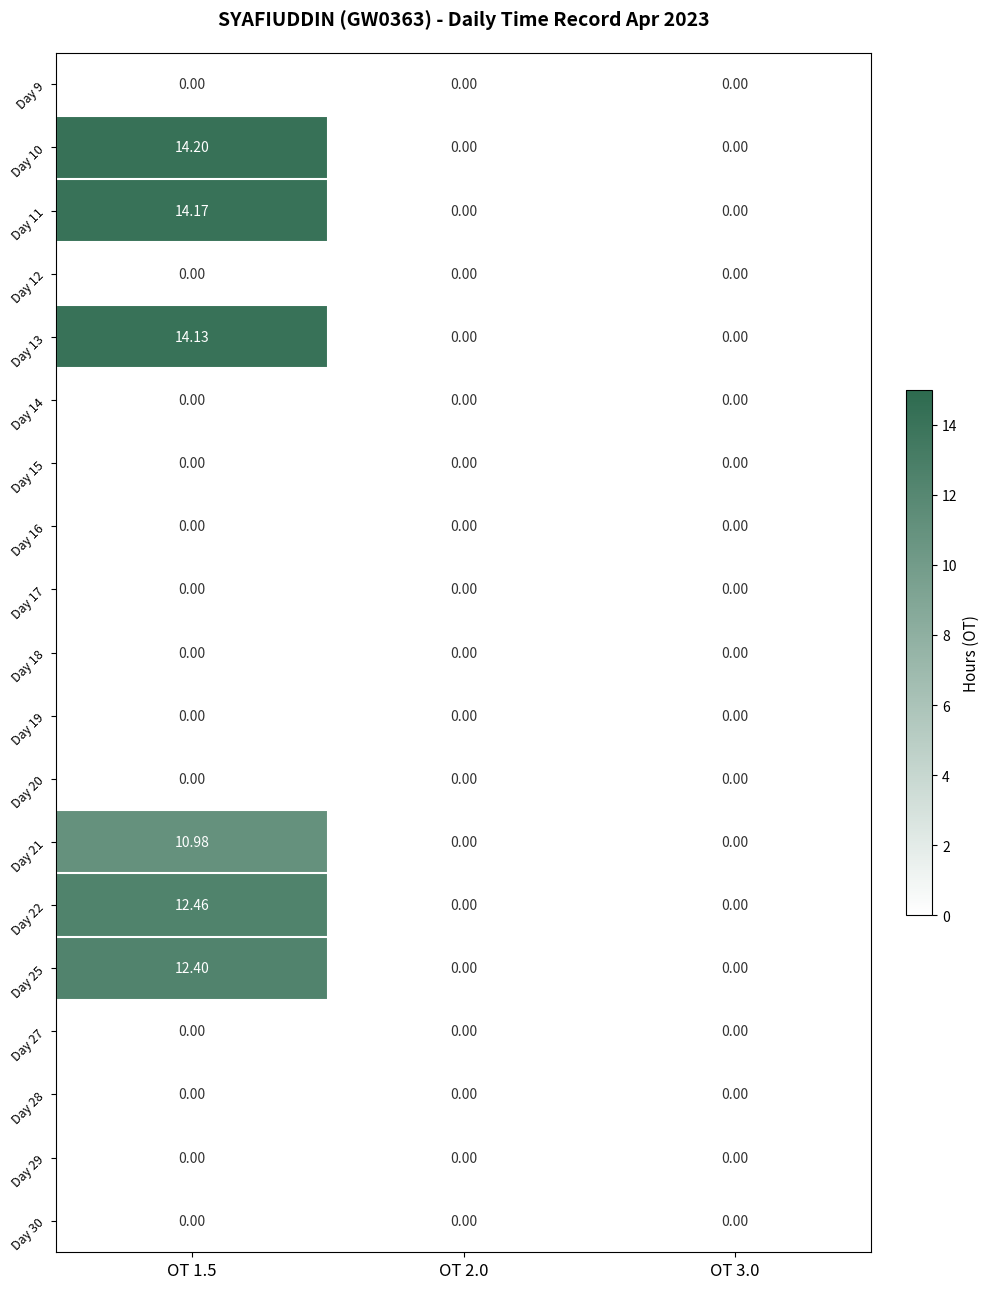

Which series has the largest total across all categories?

Day 10